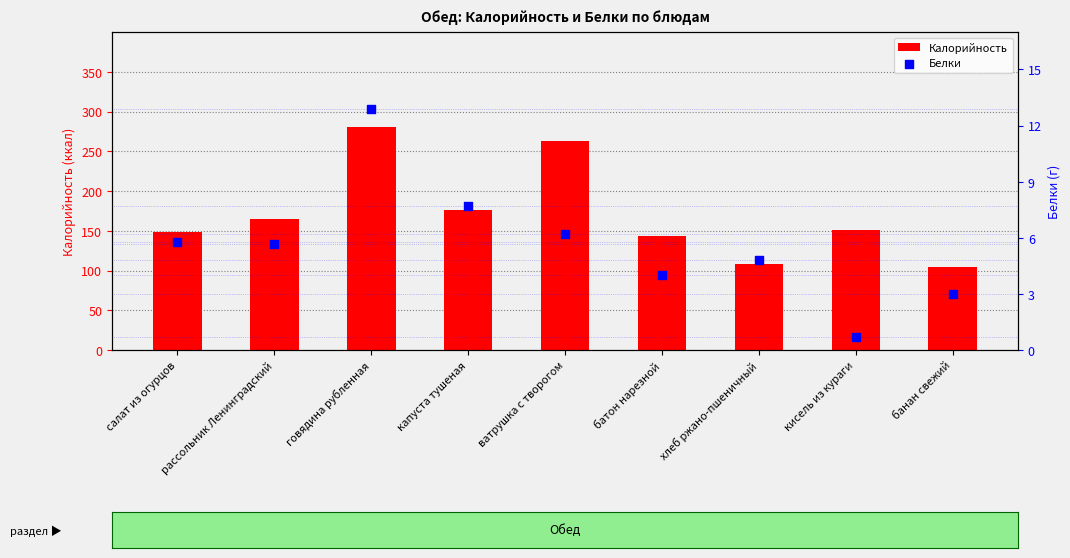

At how many categories does at least one series exceed 111?

7